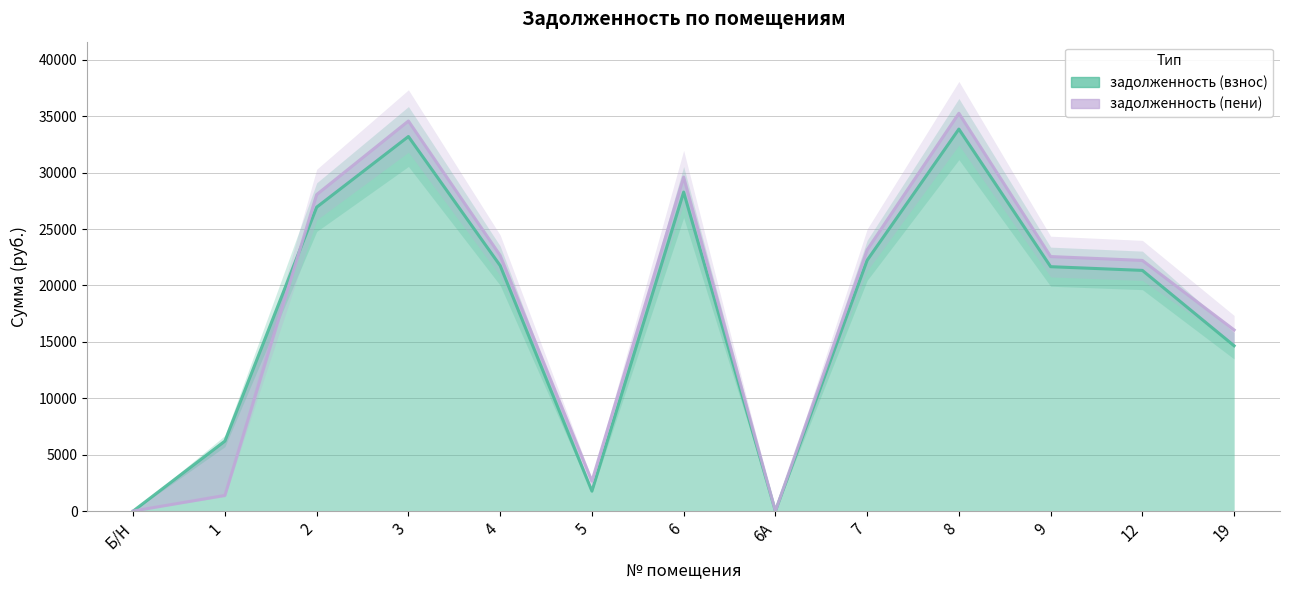

Where is the first local maximum for задолженность (пени)?

3